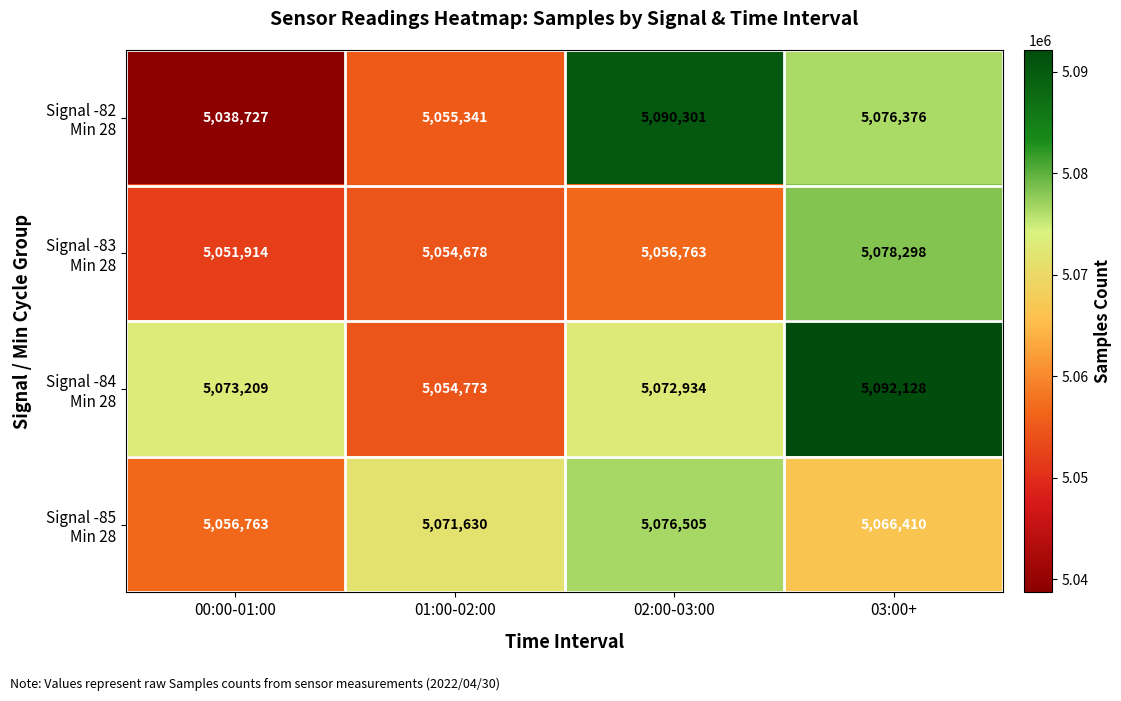

Which label corresponds to the largest value in the chart?

03:00+